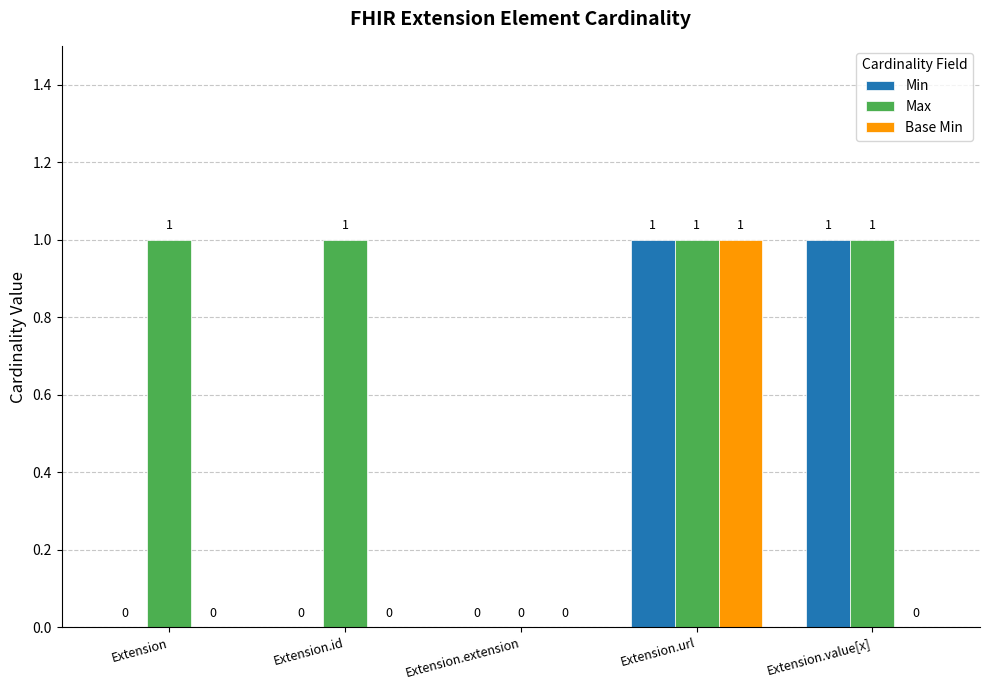

Read the Min value at Extension.url.

1